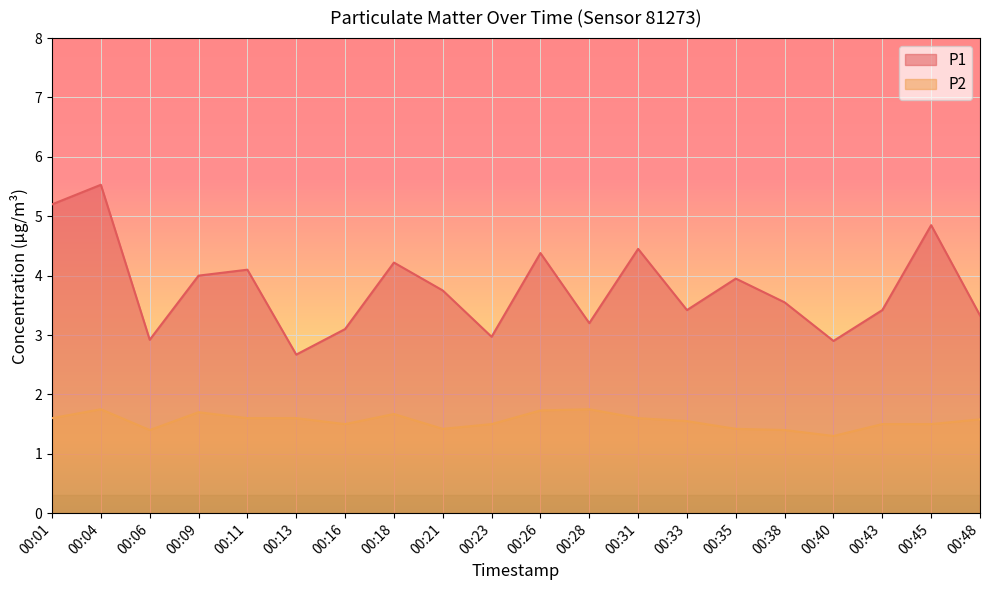

Read the P1 value at 00:31.

4.5